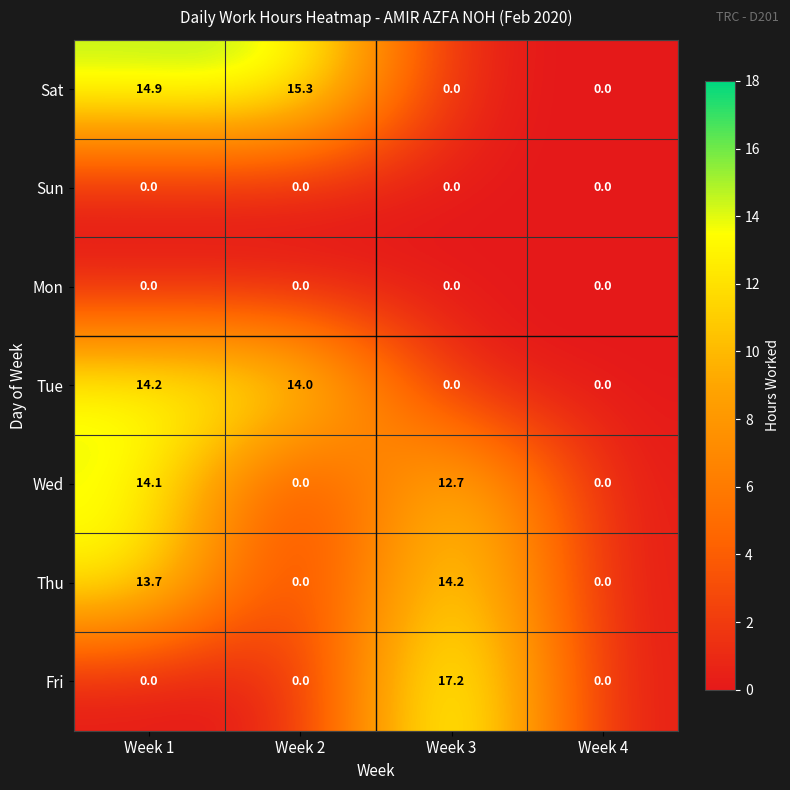

What is the difference between the highest and lowest values at Week 2?

15.3